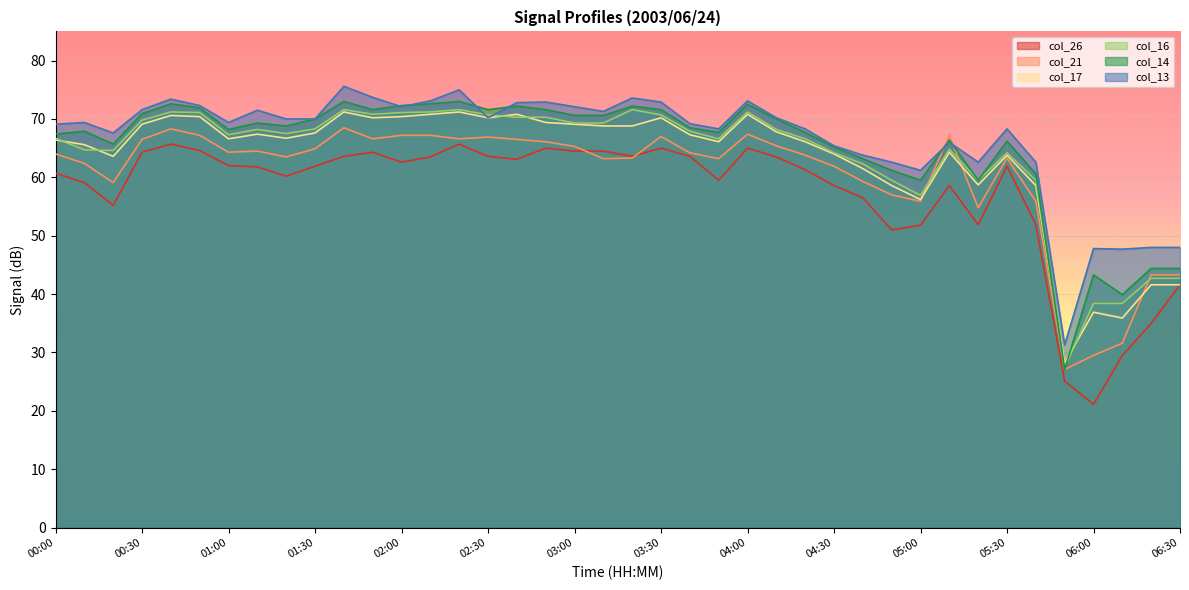

What value does the col_26 series have at 02:50?

65.0